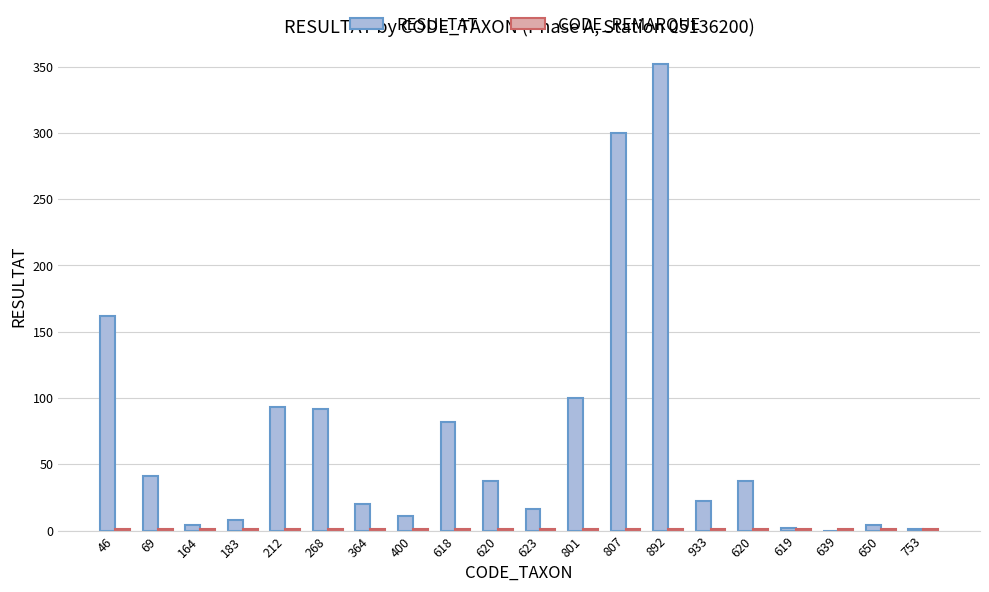

How many categories are shown in the chart?

20